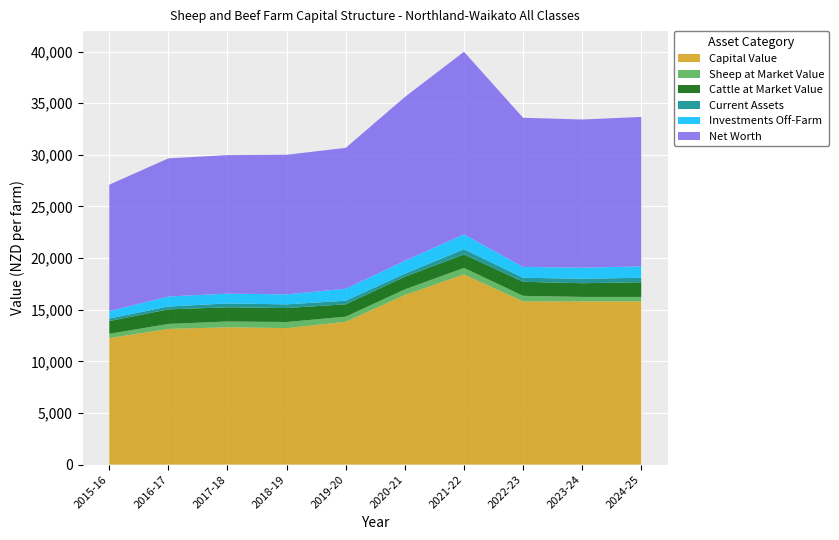

Reading right to left, transcribe all the data shown in this chart.

Capital Value: 15804.3	15804.3	15804.3	18420.2	16423.3	13832.9	13213.8	13301.7	13136.6	12253.1
Sheep at Market Value: 434.6	434.5	539.0	629.0	544.3	492.6	593.9	554.5	488.3	408.0
Cattle at Market Value: 1420.5	1327.0	1358.9	1304.4	1224.7	1198.5	1355.6	1377.6	1407.8	1237.3
Current Assets: 434.4	432.2	390.5	514.1	294.5	347.4	354.8	374.2	277.2	245.8
Investments Off-Farm: 1100.4	1071.6	1045.9	1430.0	1247.1	1162.9	965.8	950.7	969.7	714.5
Net Worth: 14478.3	14351.6	14453.1	17686.5	15867.9	13642.2	13523.8	13415.1	13379.9	12247.5